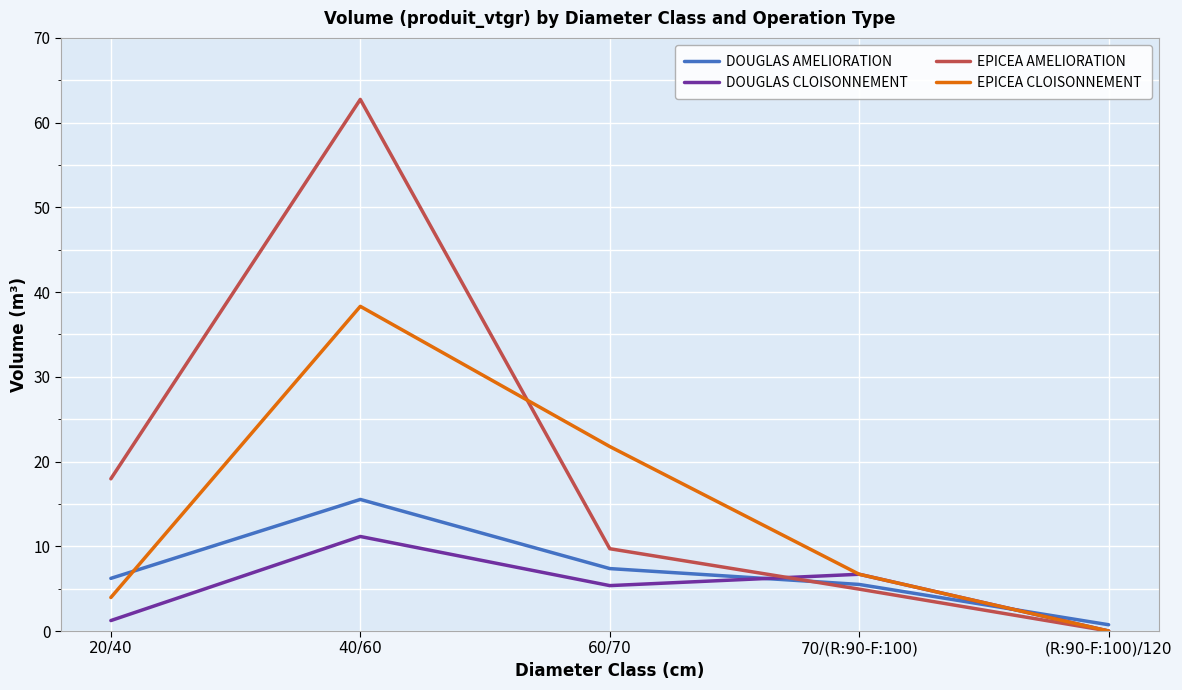

What is the label of the 2nd point from the left?

40/60